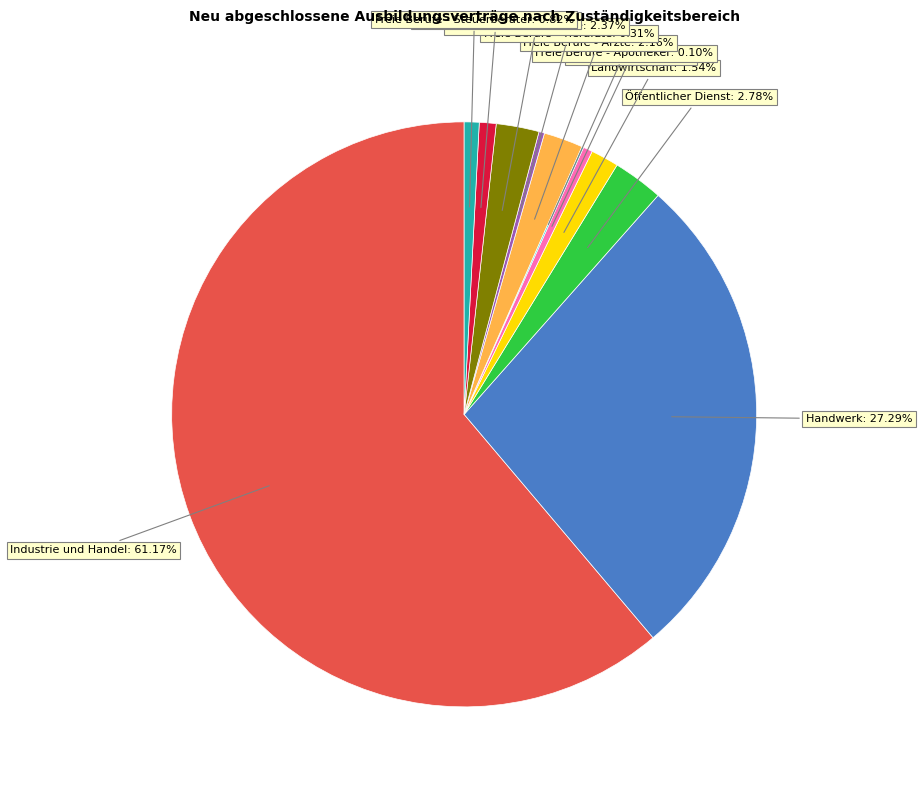

What is the largest slice in the pie chart?

Industrie und Handel